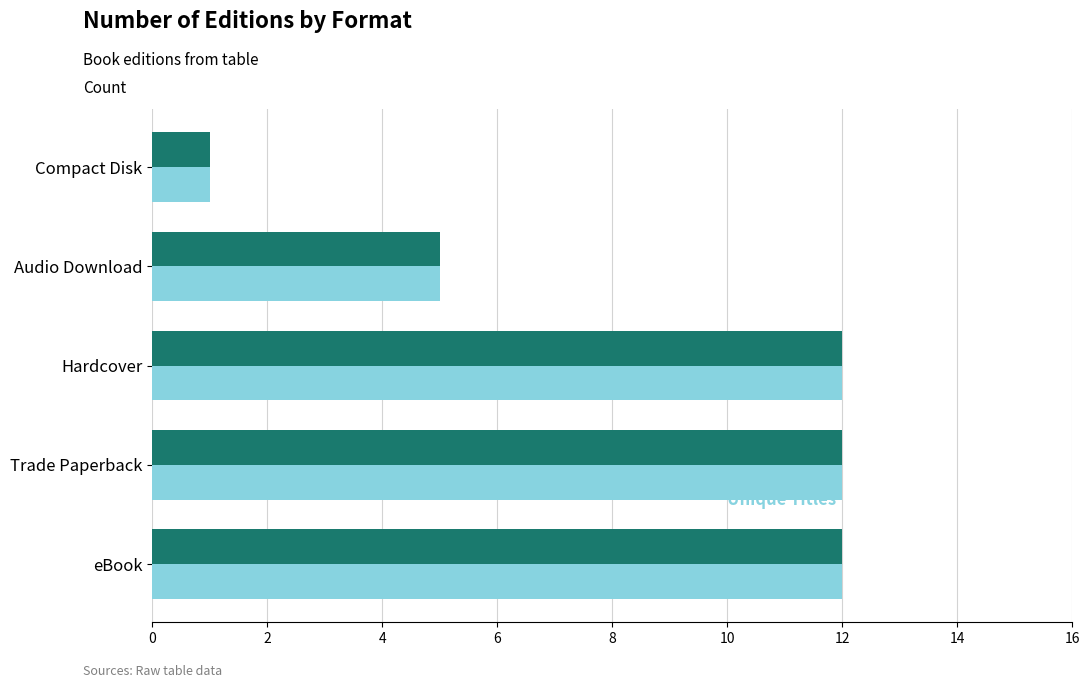

What is the total value across all series at Trade Paperback?

24